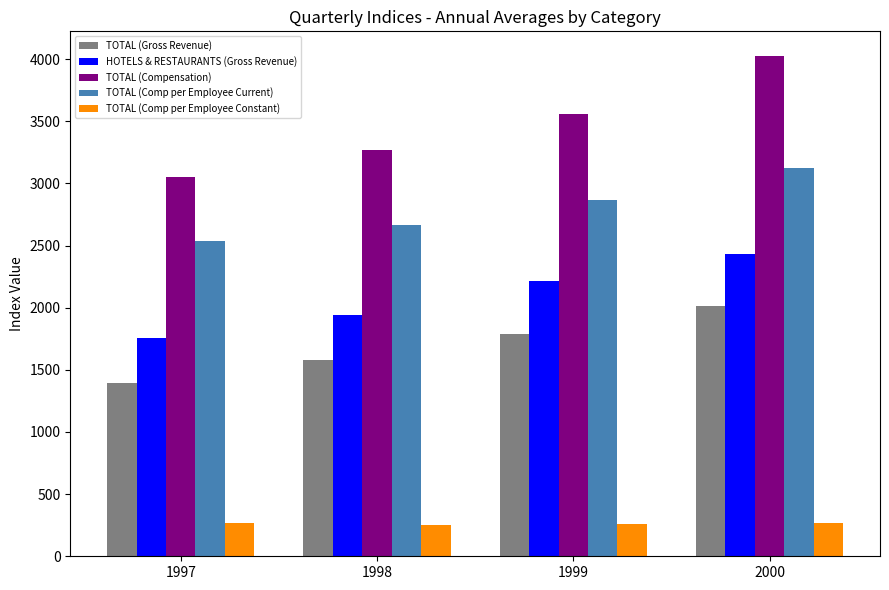

How many data points in TOTAL (Compensation) are above 3562?

2